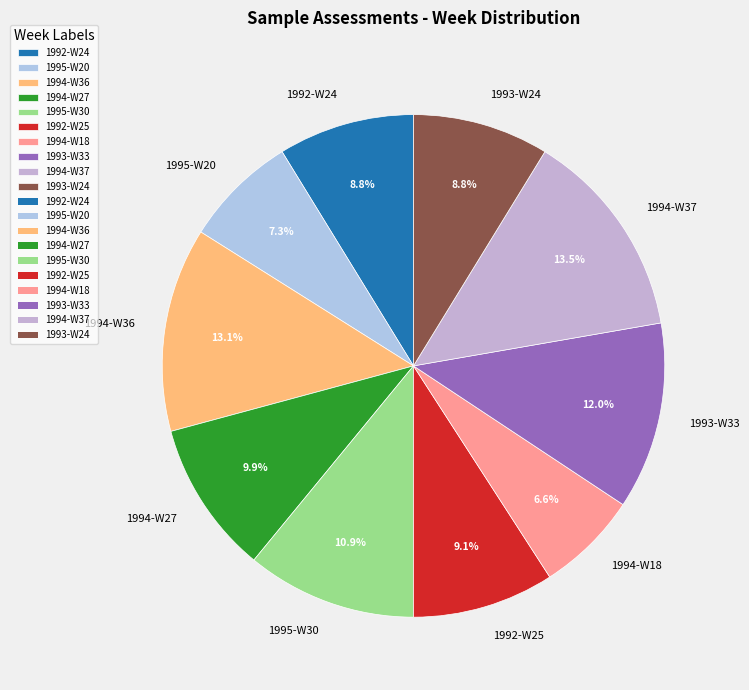

Combined, what portion of the pie is 1992-W24 and 1992-W25?

17.9%